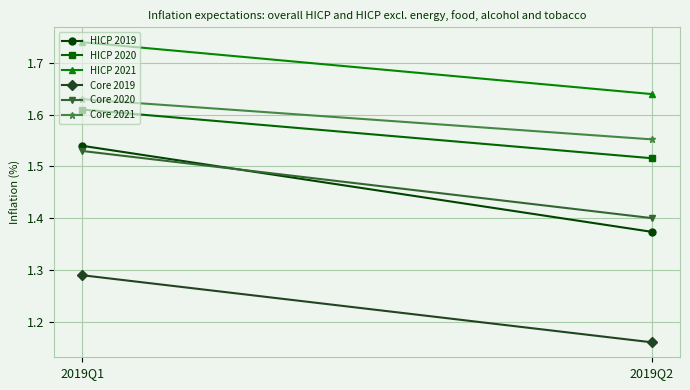

Which series has the largest total across all categories?

HICP 2021